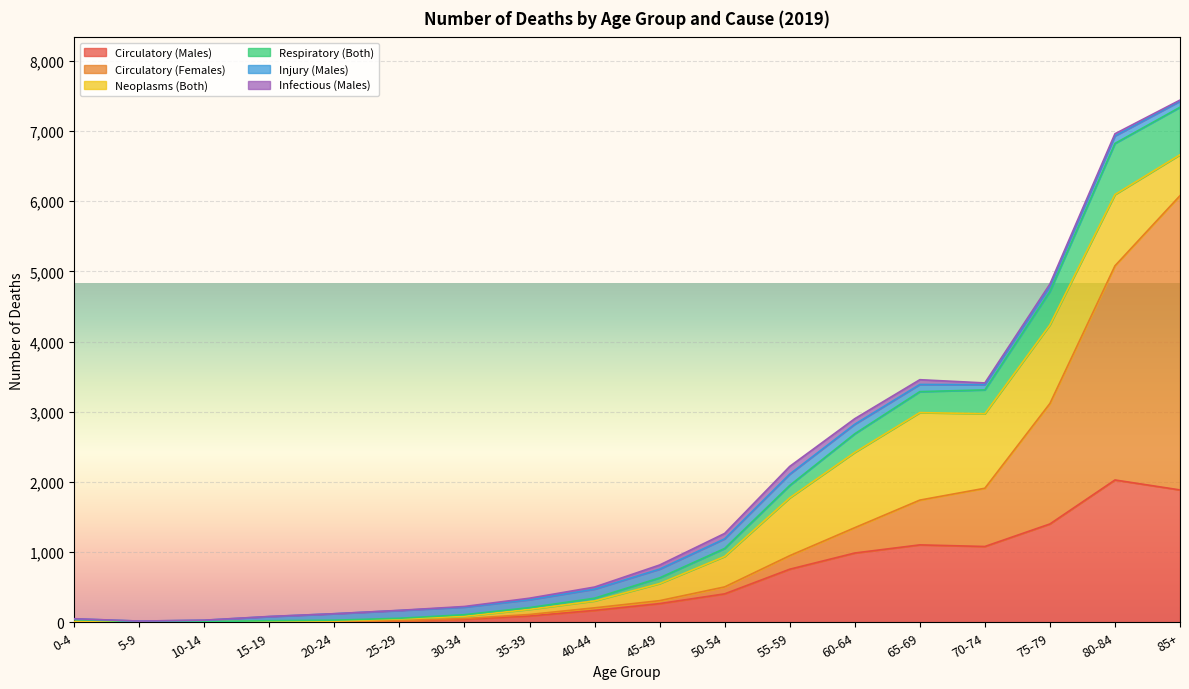

What is the difference between the Circulatory (Males) values at 65-69 and 70-74?

23